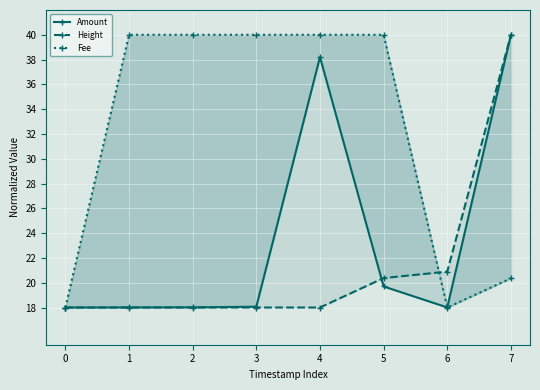

What is the difference between the maximum and minimum values in the Height series?

22.0